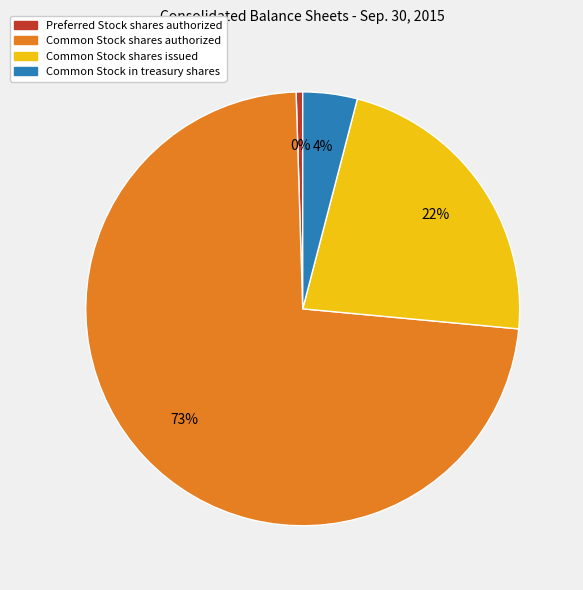

Is it true that Common Stock shares authorized is 73% of the pie?

True